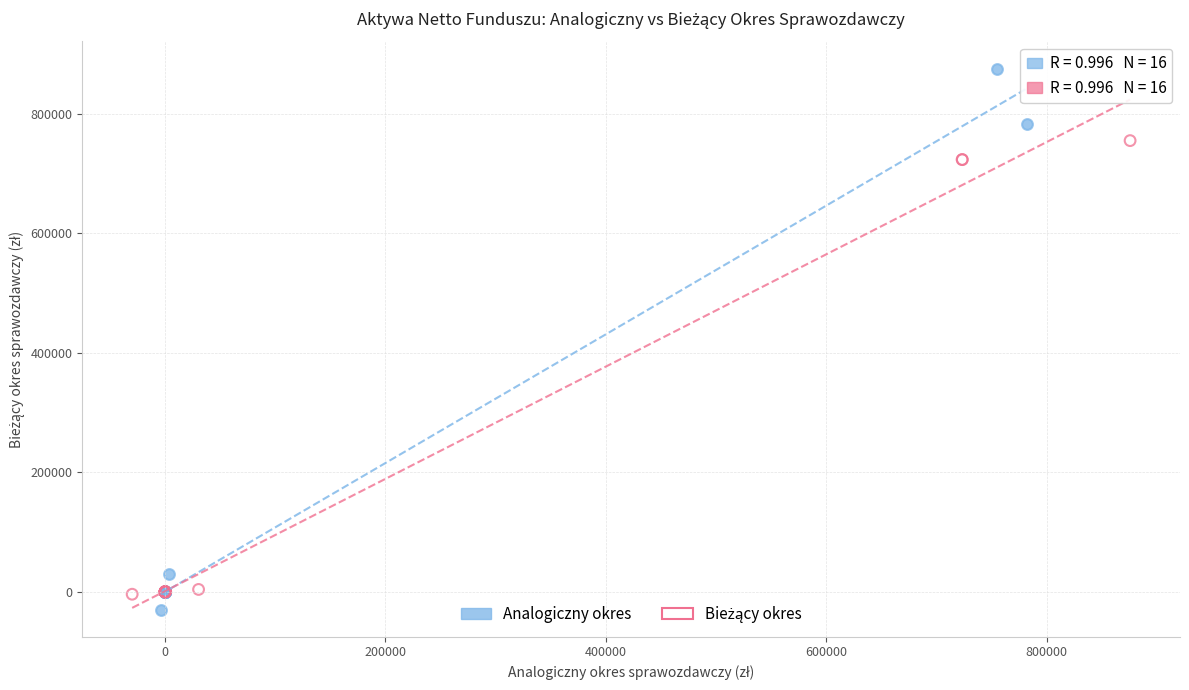

Which series has the largest Y range (max minus min)?

Analogiczny okres